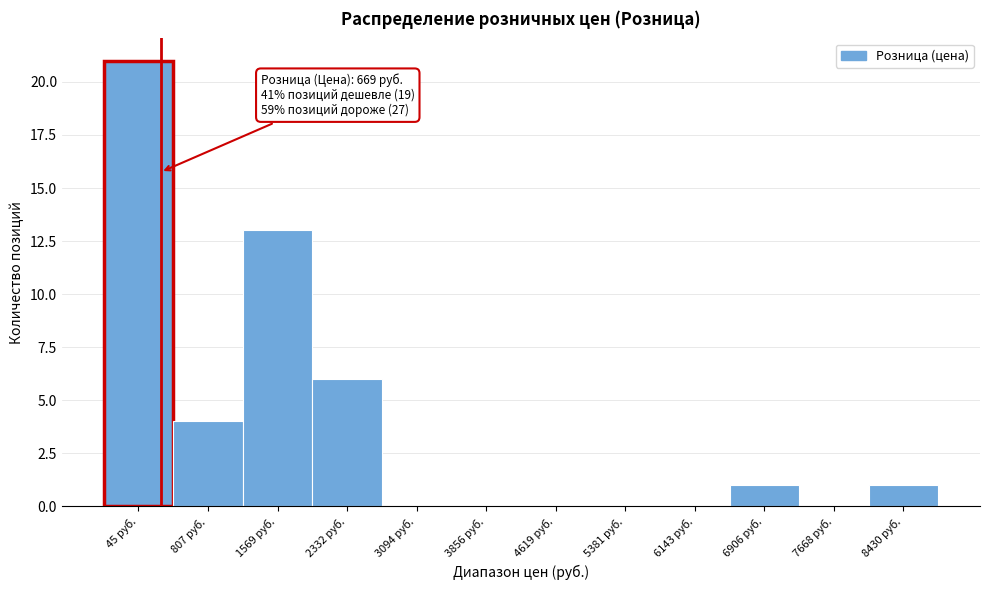

Reading left to right, what are all the values shown in this chart?

45 руб.=21	807 руб.=4	1569 руб.=13	2332 руб.=6	3094 руб.=0	3856 руб.=0	4619 руб.=0	5381 руб.=0	6143 руб.=0	6906 руб.=1	7668 руб.=0	8430 руб.=1